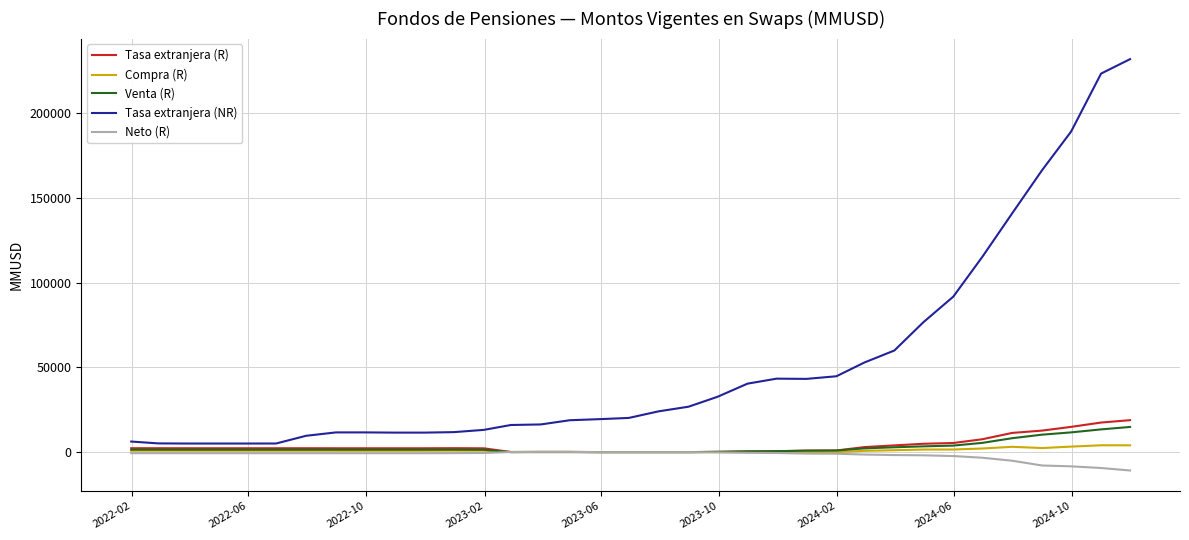

Which series has the largest total across all categories?

Tasa extranjera (NR)